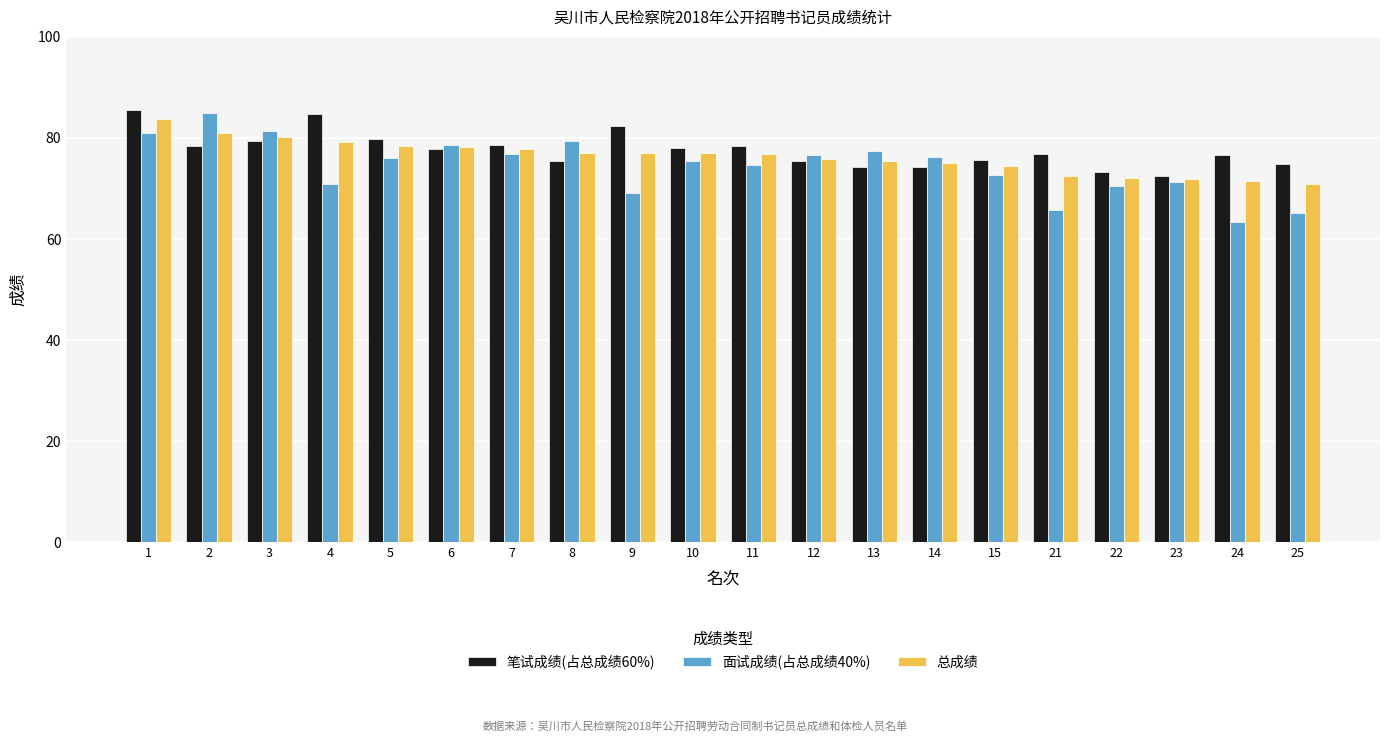

Which series has the largest range (max minus min)?

面试成绩(占总成绩40%)